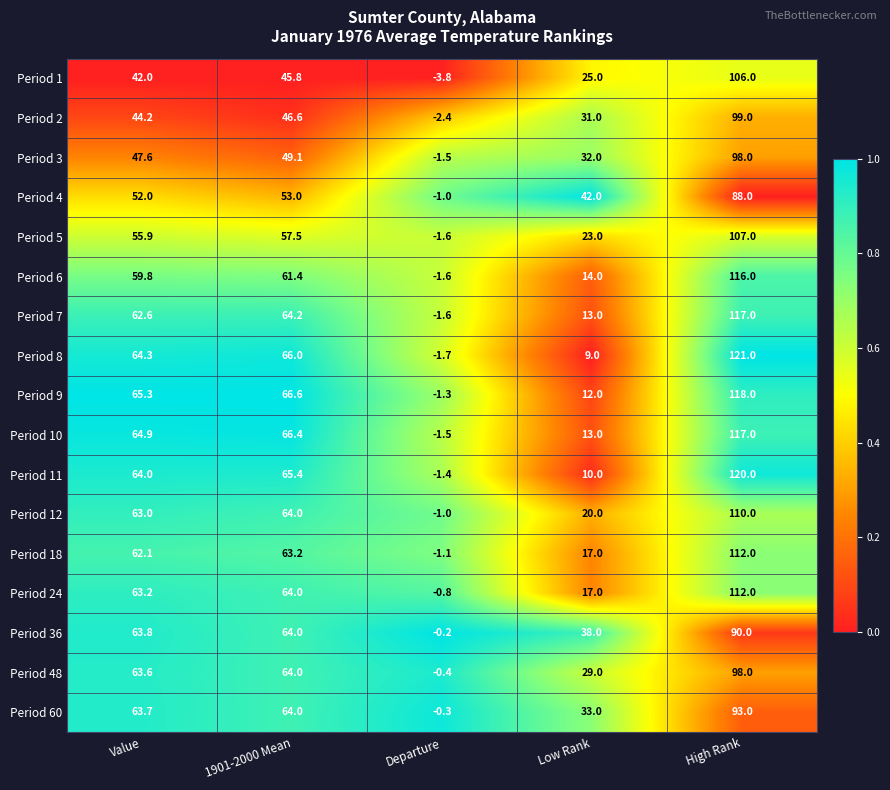

The value of Period 11 at Departure is -1.4. True or false?

True